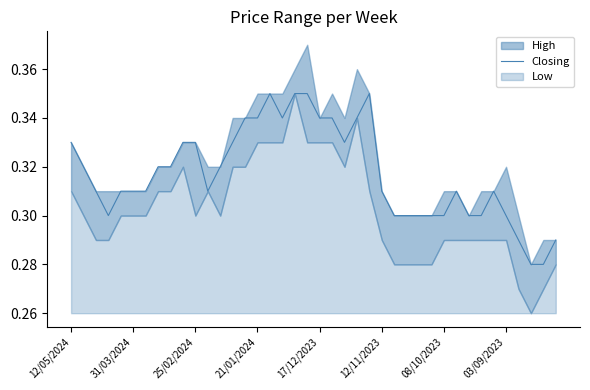

Is it true that Closing equals 0.2 at 03/09/2023?

False